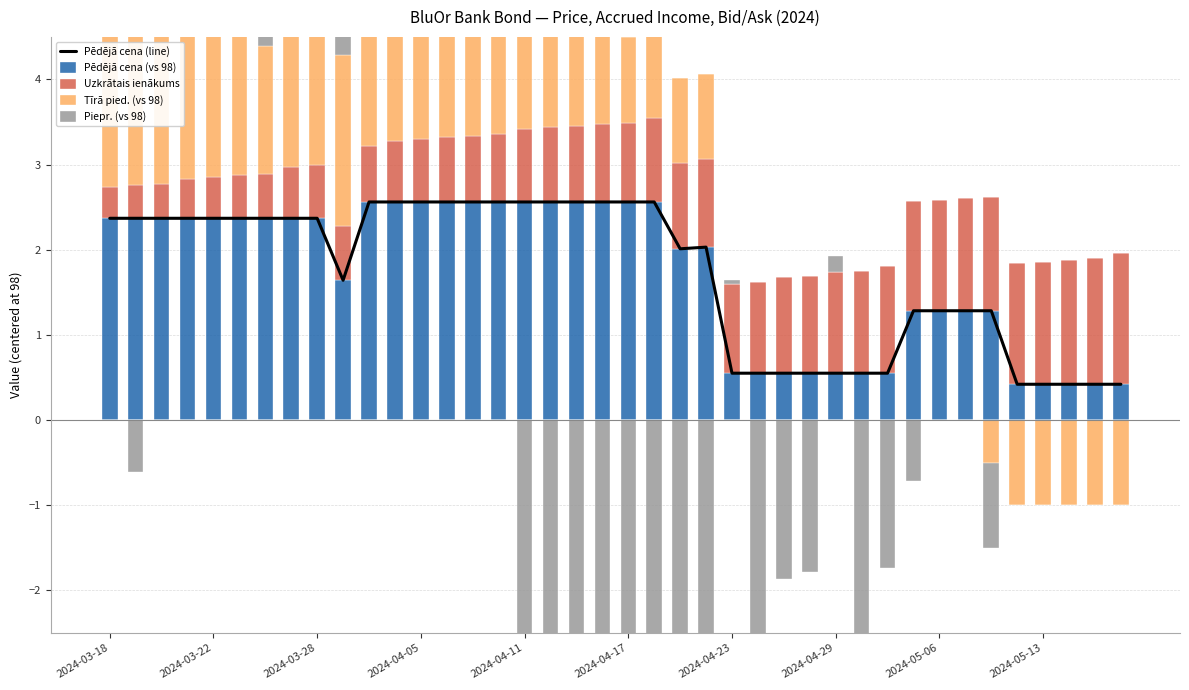

What is the total value across all series at 17?

7.5